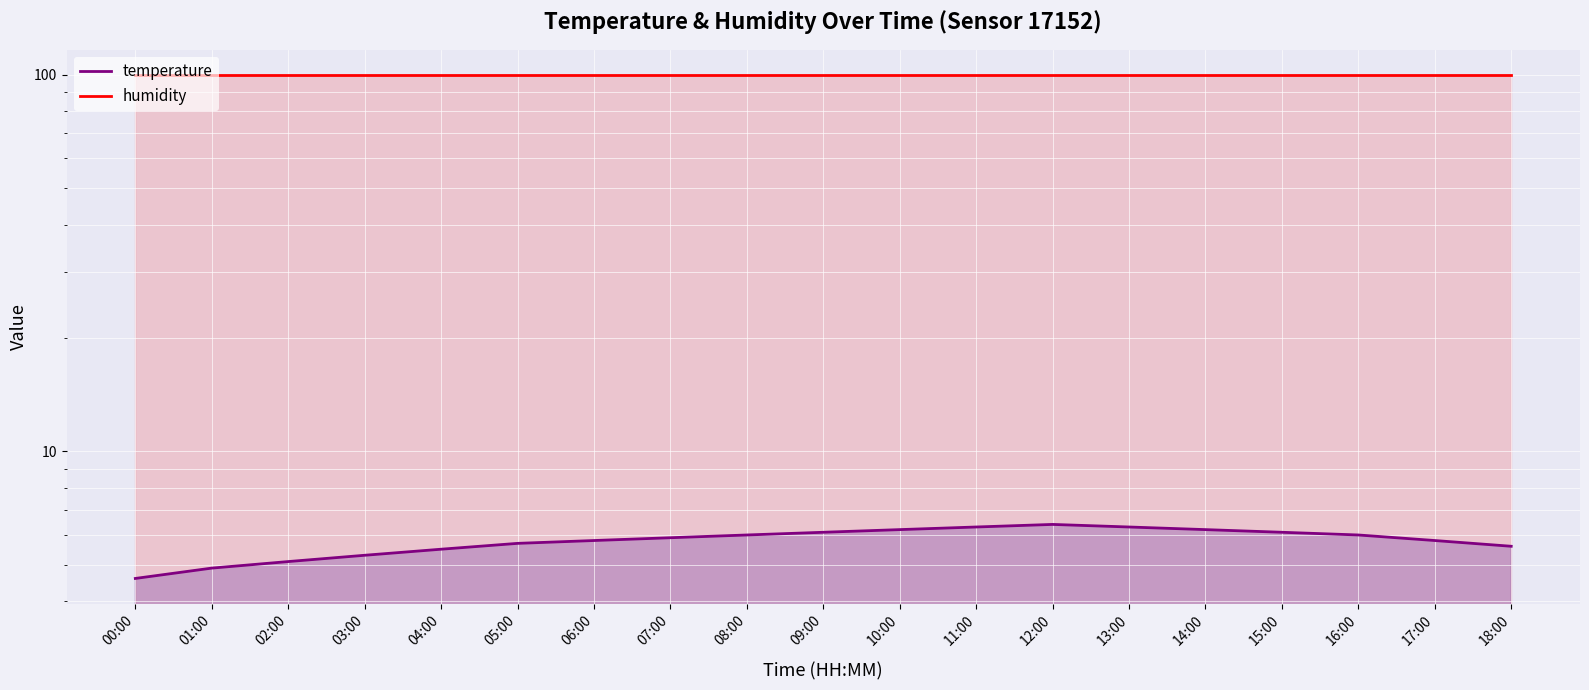

True or false: temperature and humidity intersect in this chart.

False